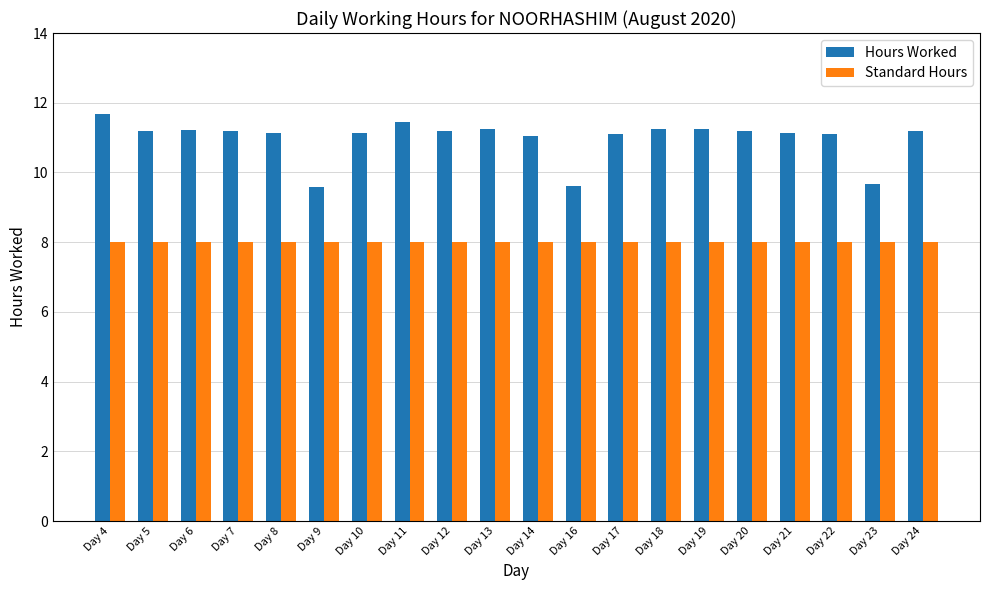

What is the smallest value displayed?

8.0